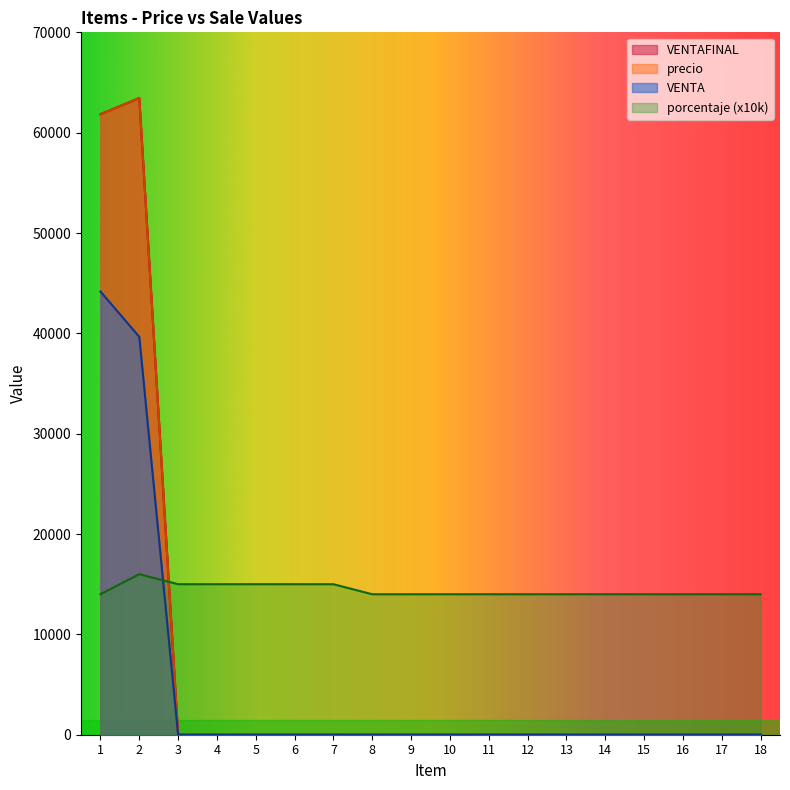

List the series in order of their peak value, highest first.

VENTAFINAL, precio, VENTA, porcentaje